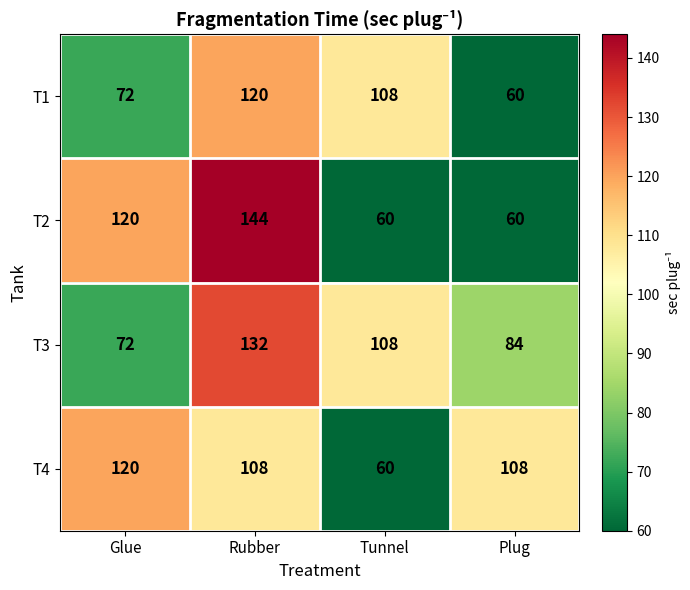

How many T4 values are between 108 and 120?

3